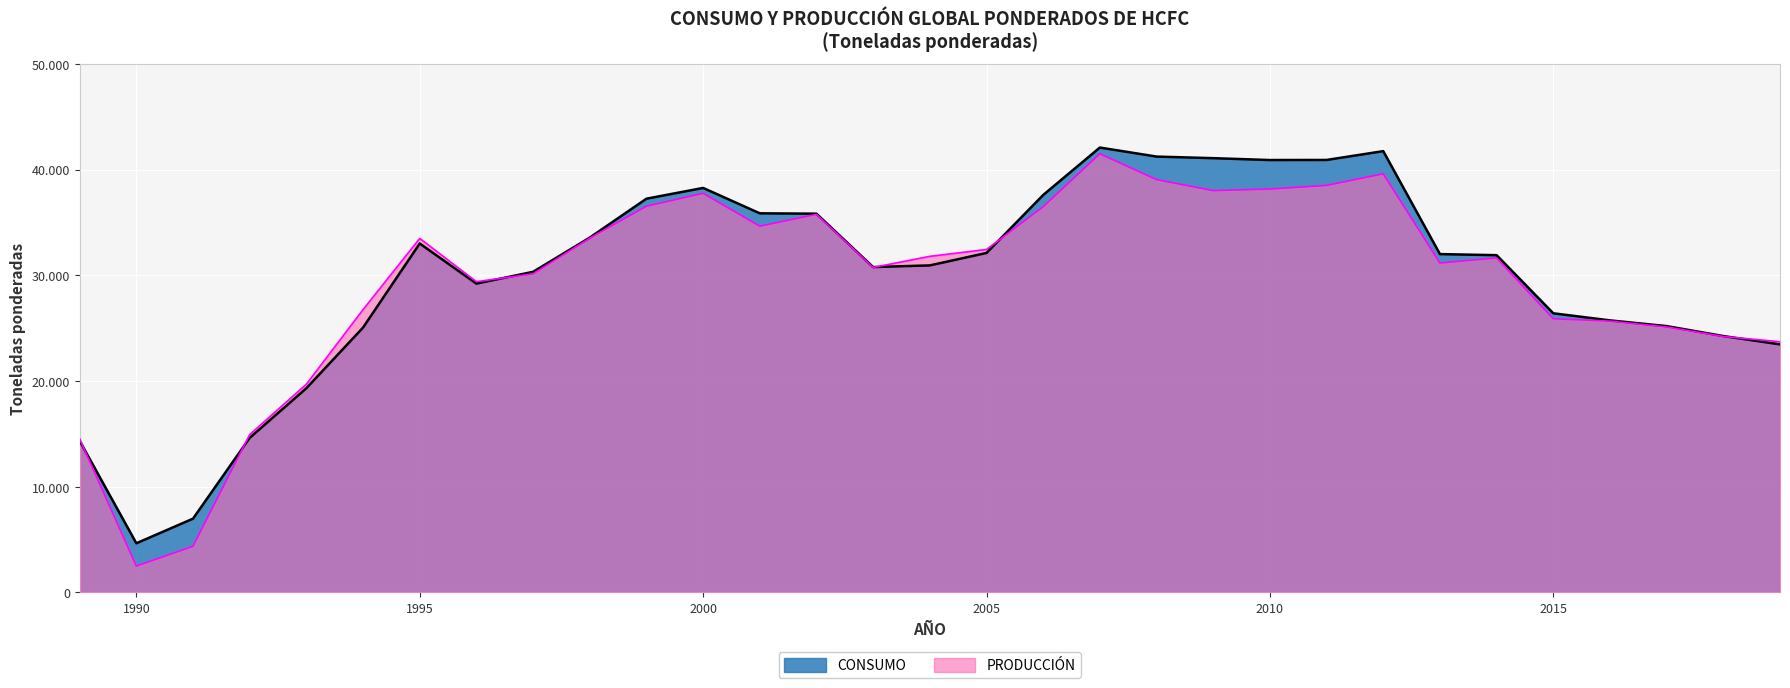

Does the chart display data point markers on the line(s)?

No